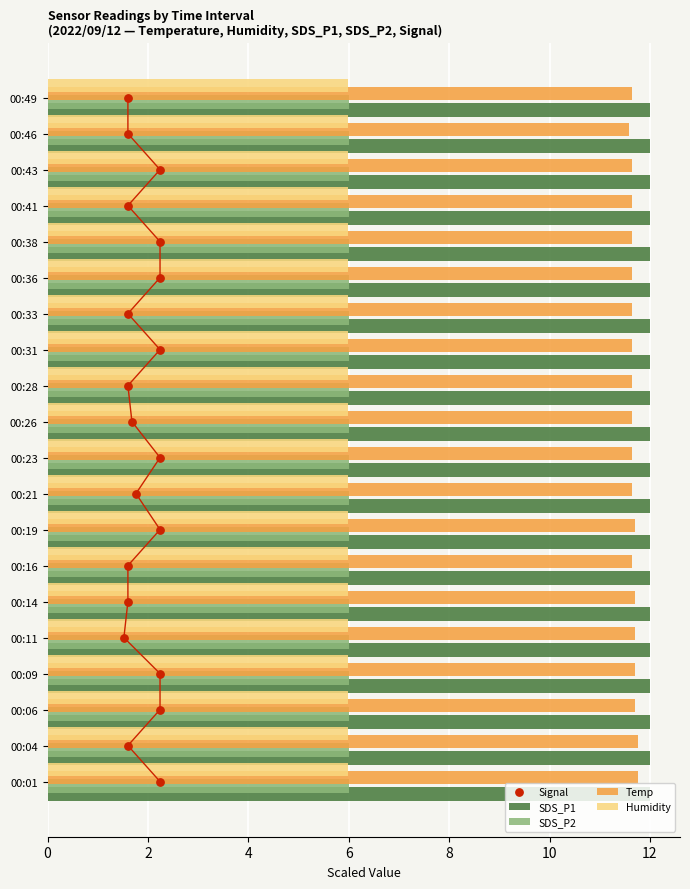

What is the average value of the Humidity series?

6.0